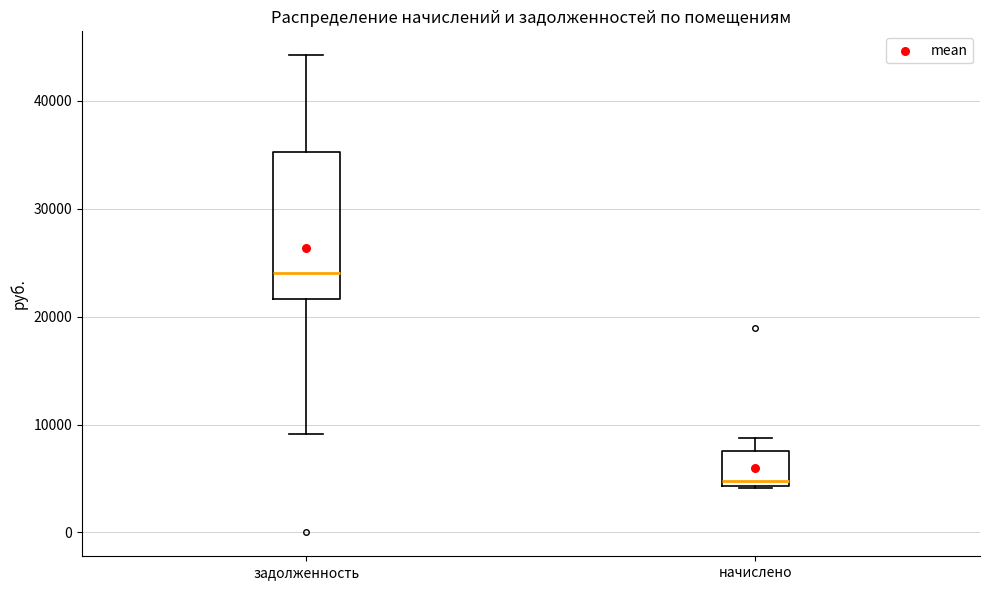

Which box's median line is the lowest?

начислено